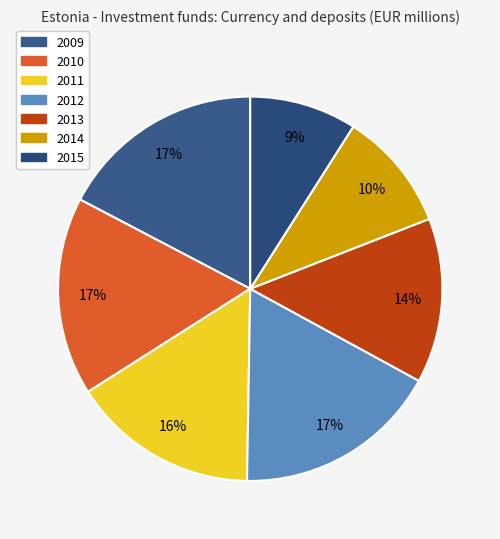

How much of the chart is everything except 2009?

82.7%